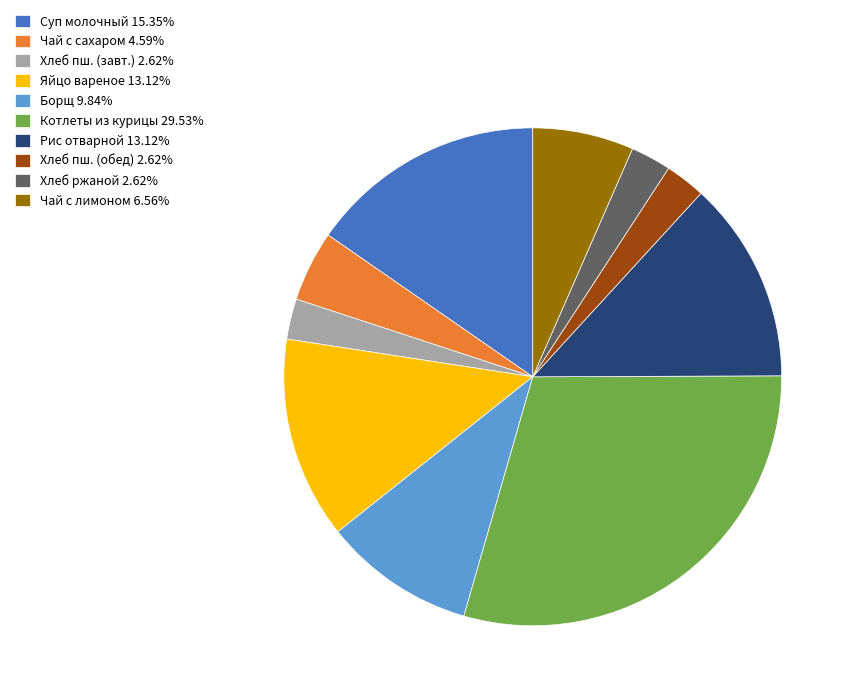

Does any single category account for the majority?

No